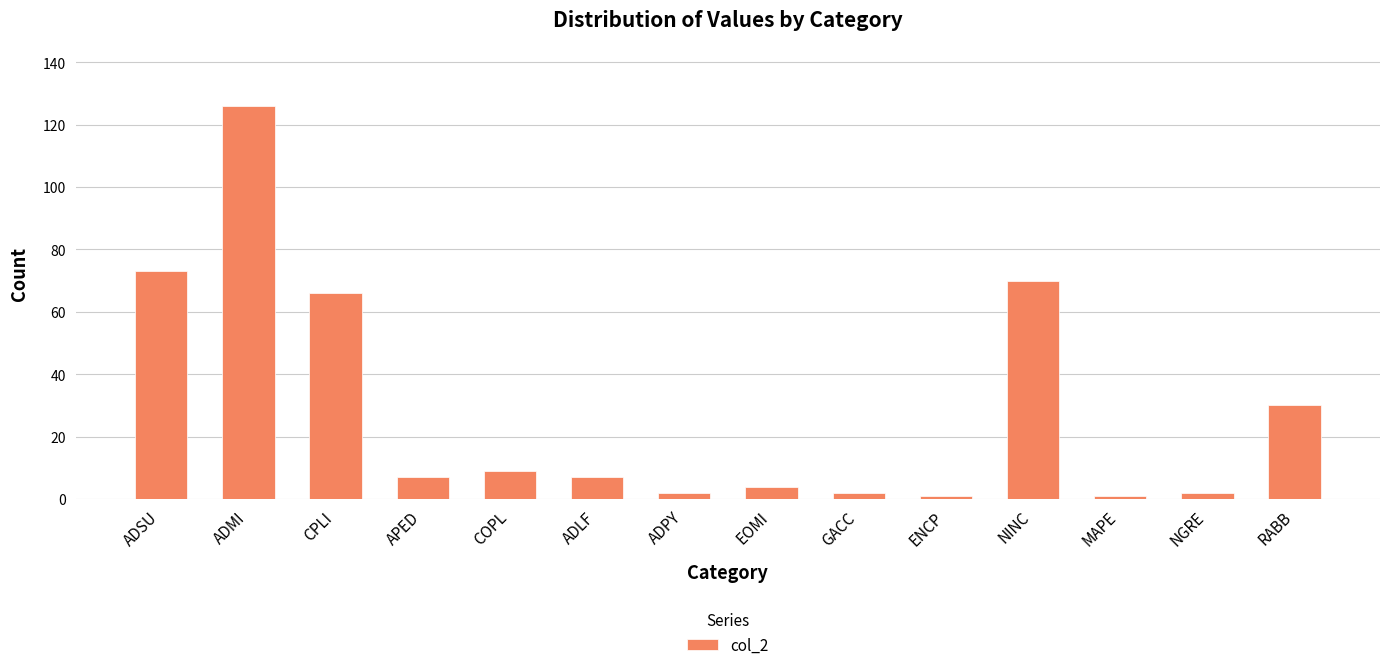

What is the label of the 8th bar from the right?

ADPY